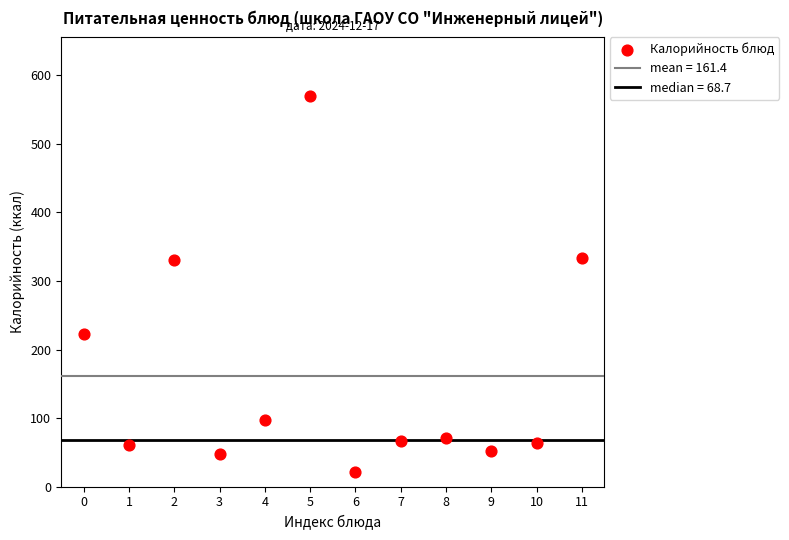

What is the range of Y values (max minus min)?

549.0